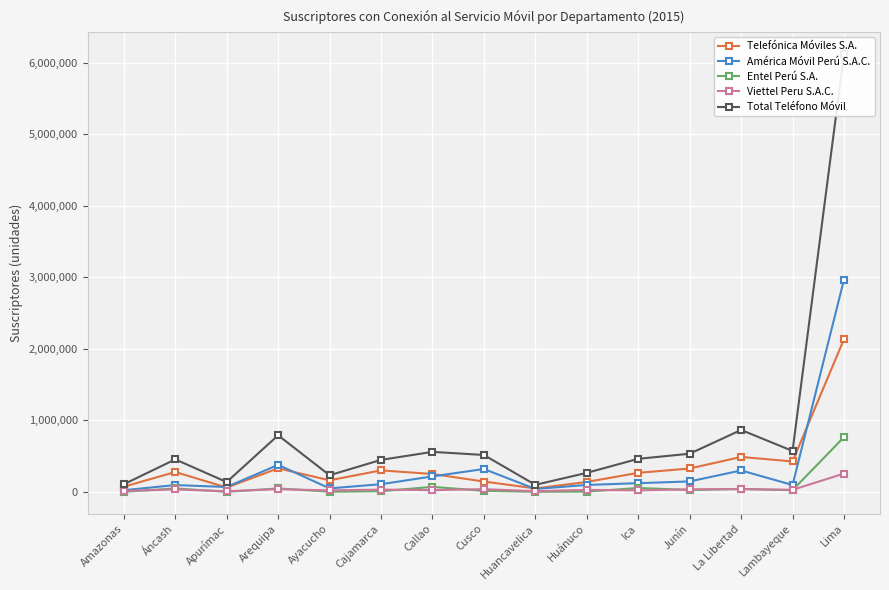

Which series changed the most between Cajamarca and Lambayeque?

Telefónica Móviles S.A.